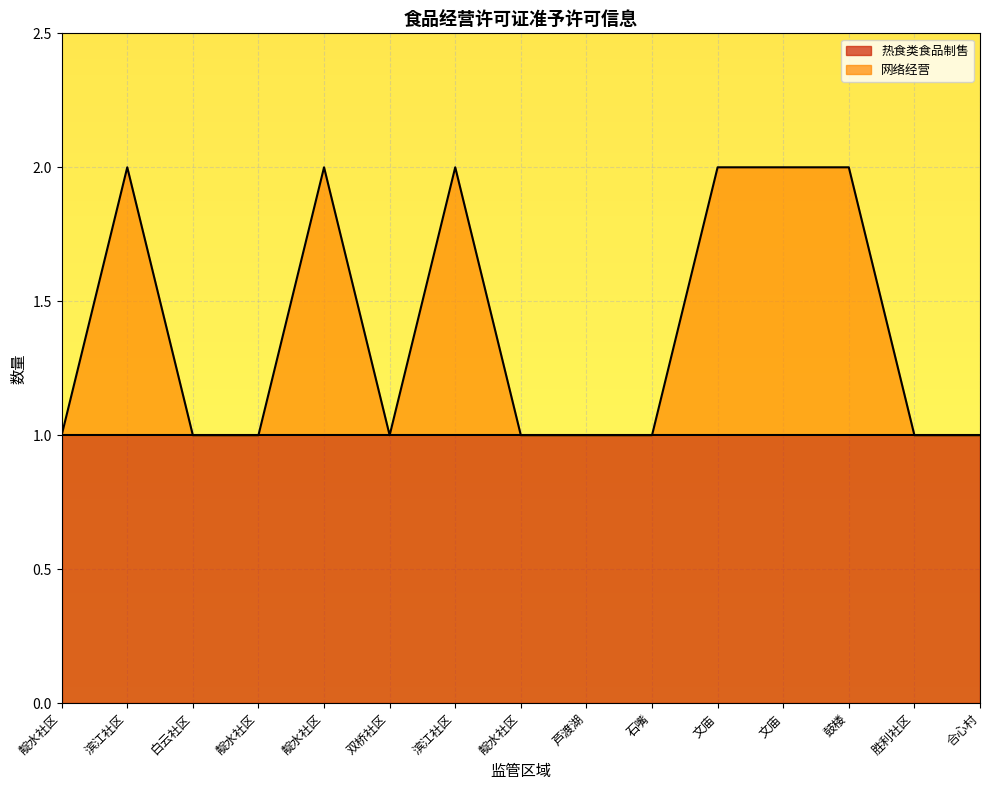

What is the difference between the values at 滨江社区 and 胜利社区?

1